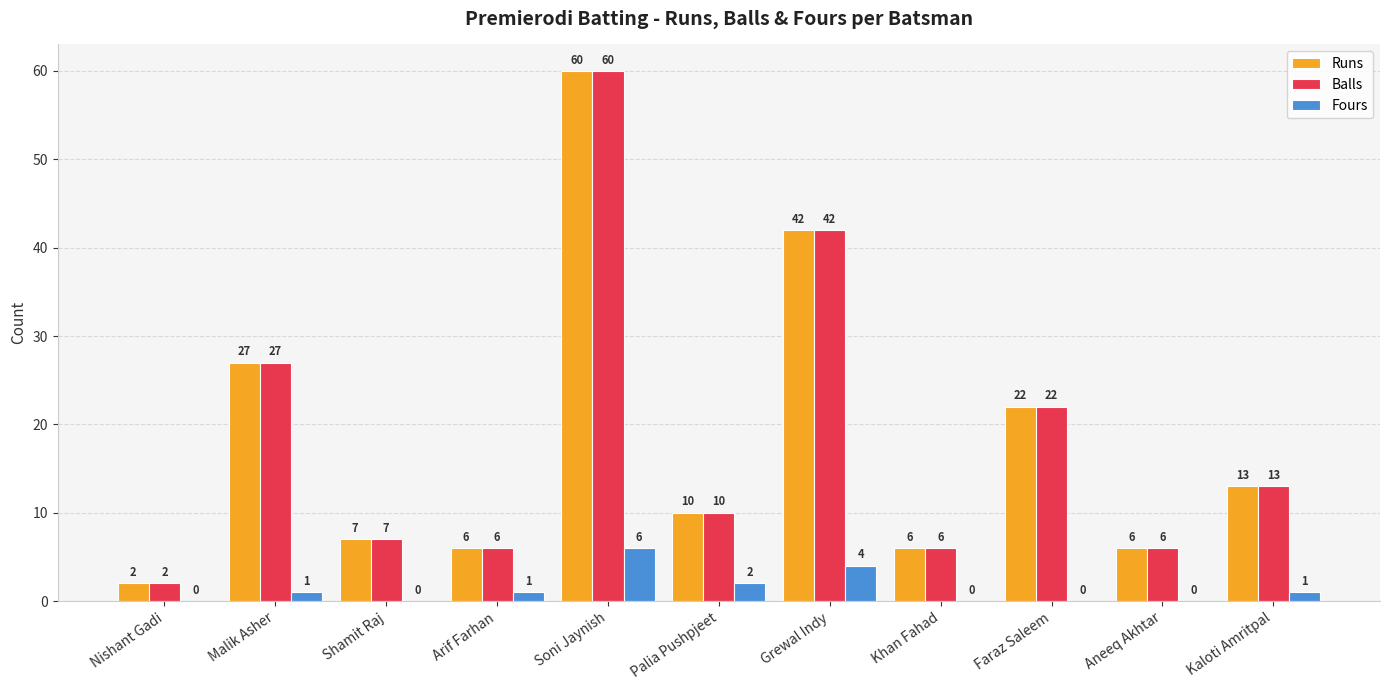

What is the highest value of the Runs series?

60